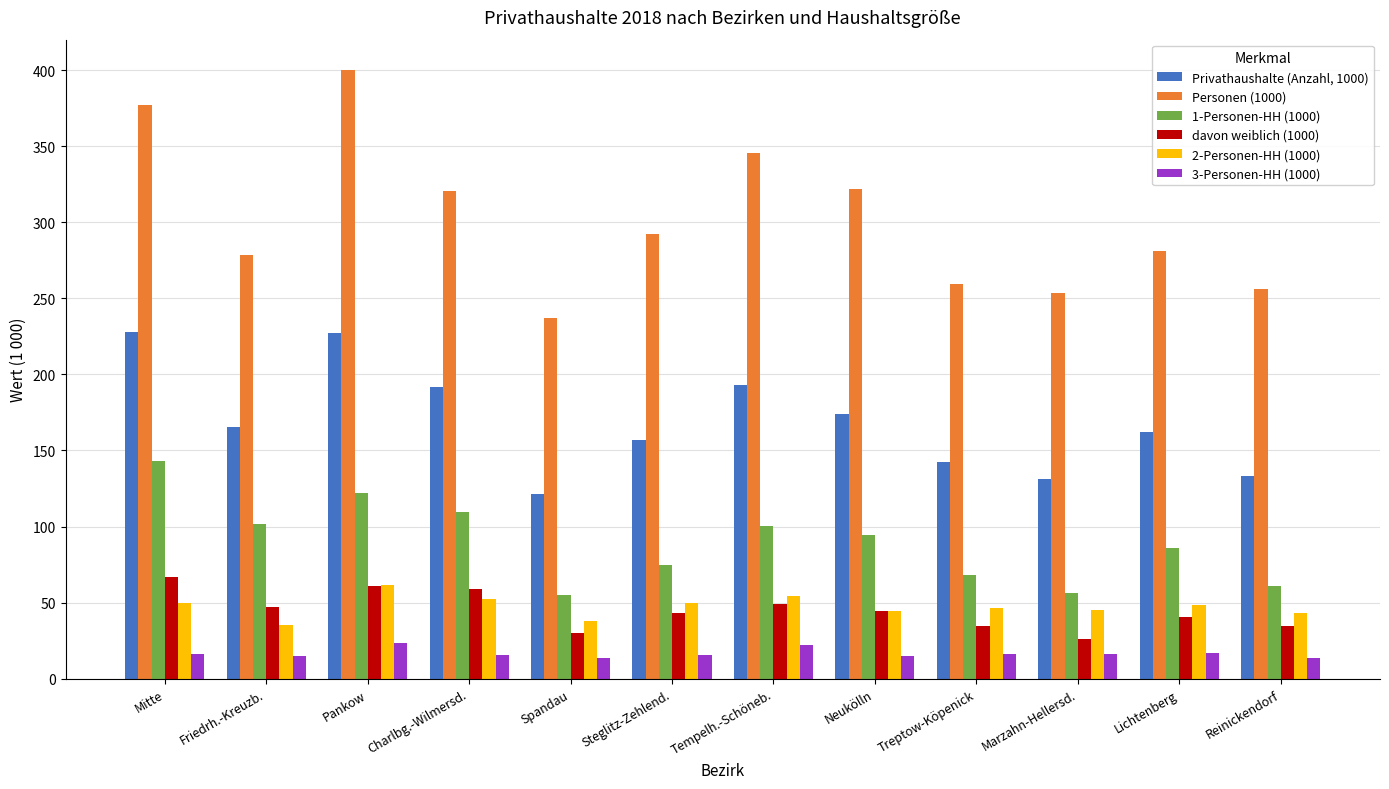

What is the difference between the second highest and second lowest values in the davon weiblich (1000) series?

31.0